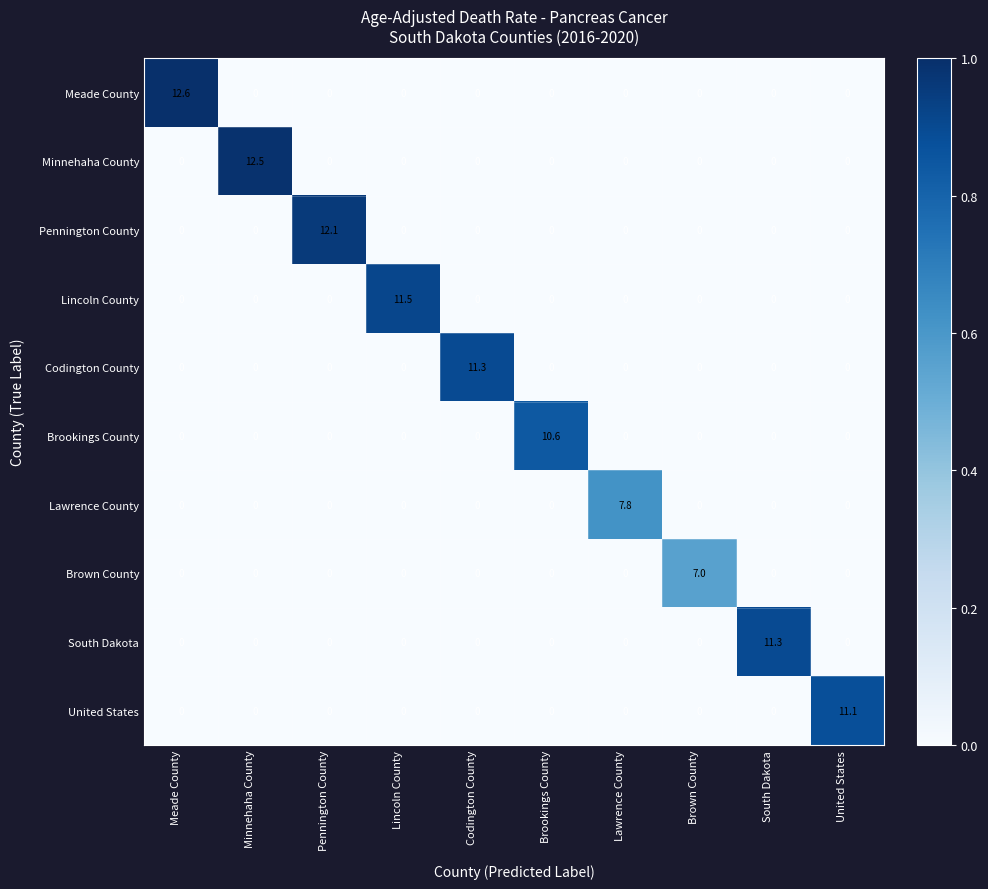

Count the number of data series in this chart.

10